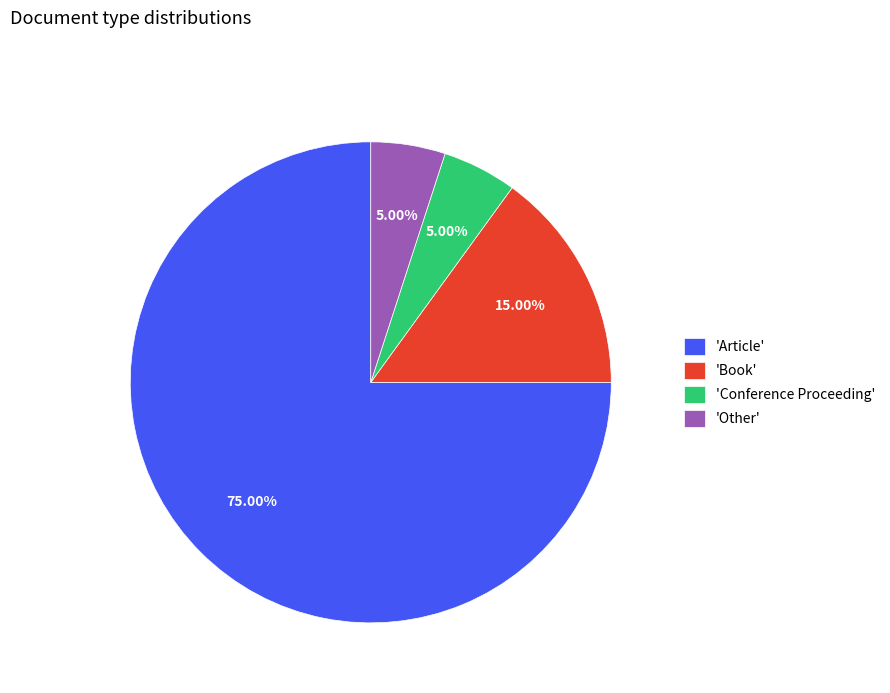

Count the number of slices in the pie.

4